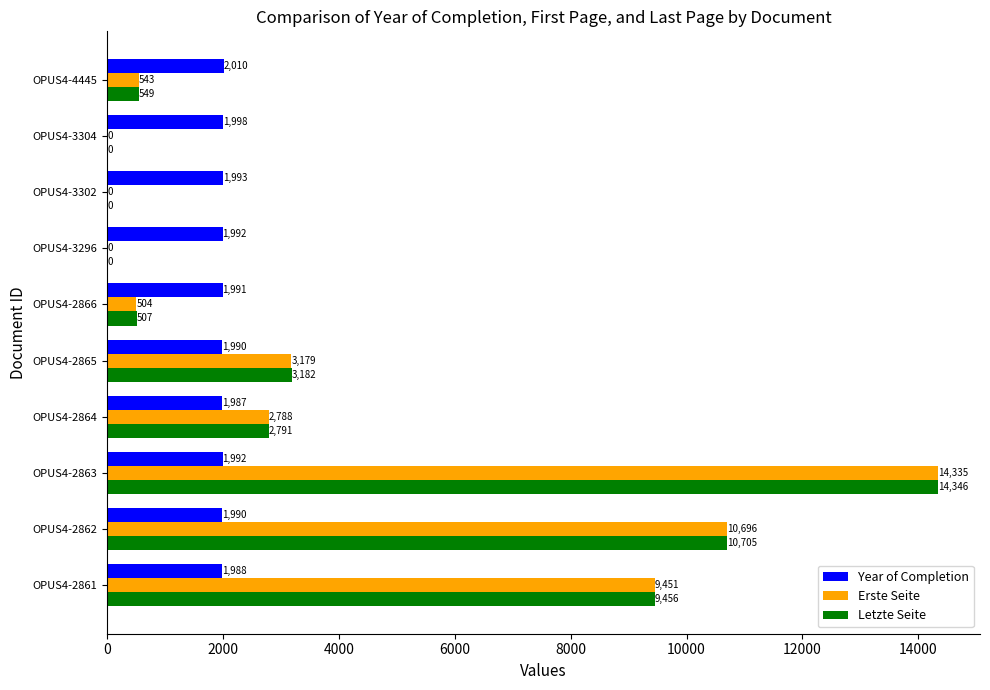

Count the number of data series in this chart.

3